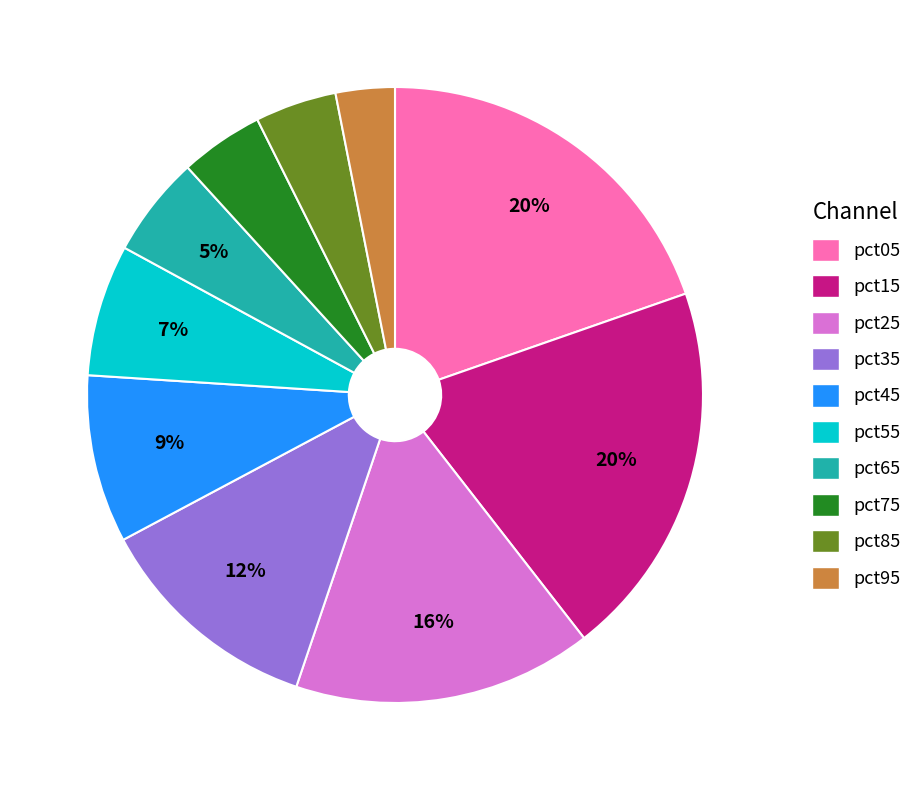

What is the smallest slice in the pie chart?

pct95